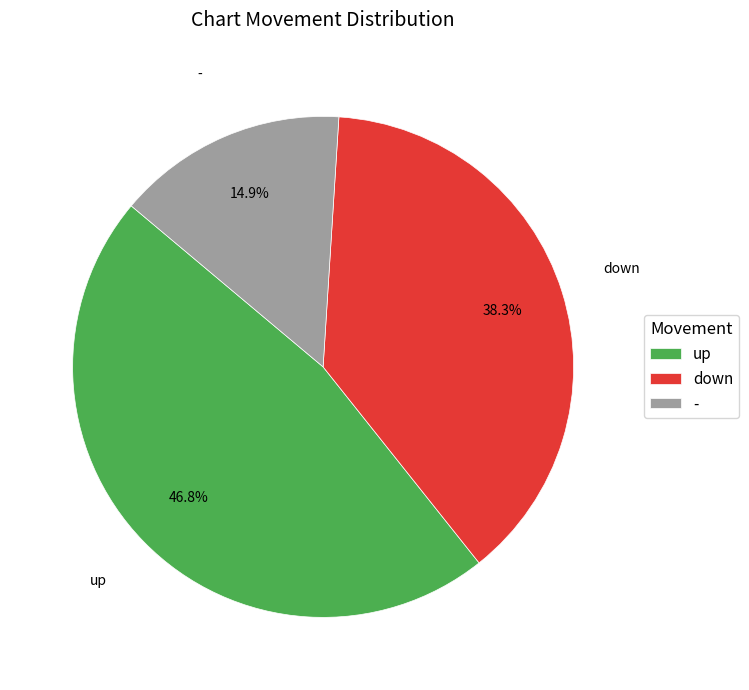

True or false: up accounts for 56% of the total.

False